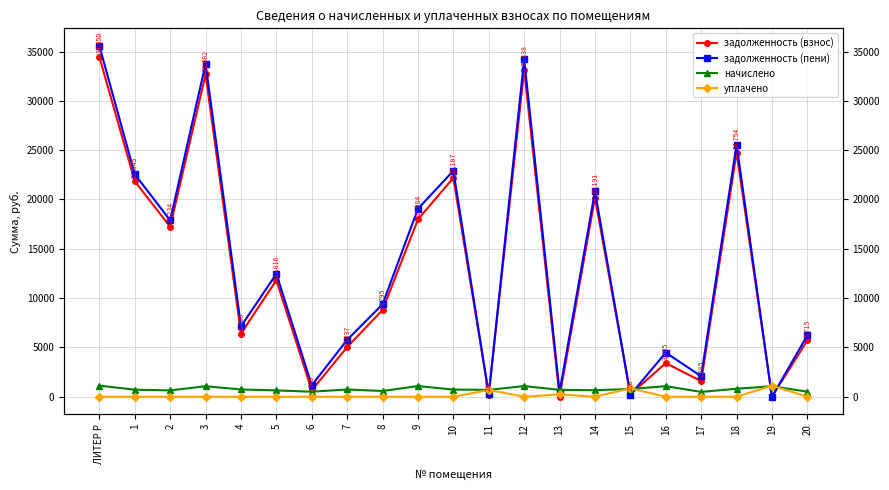

Between 16 and 17, which is larger?

16